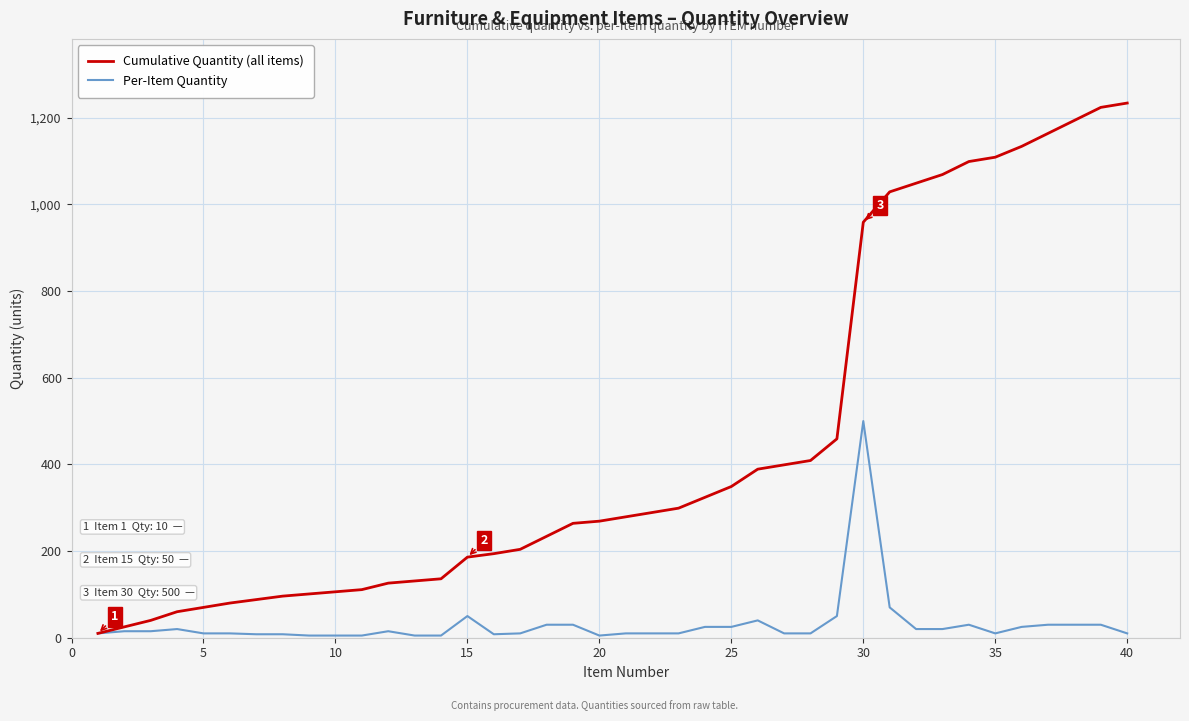

Which series has the largest range (max minus min)?

Cumulative Quantity (all items)